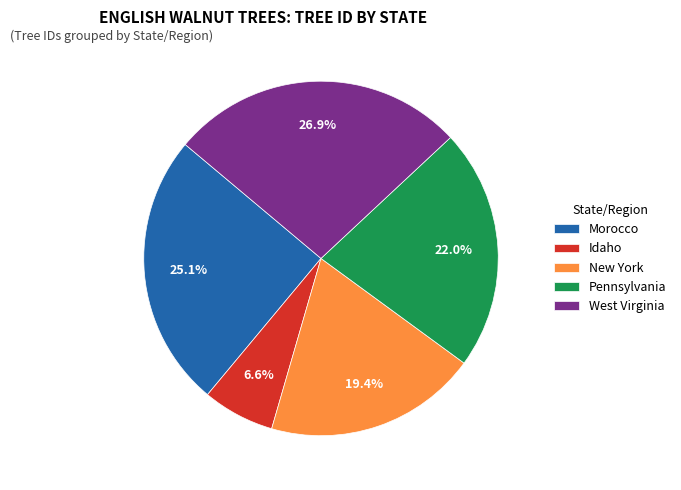

What is the largest slice in the pie chart?

West Virginia